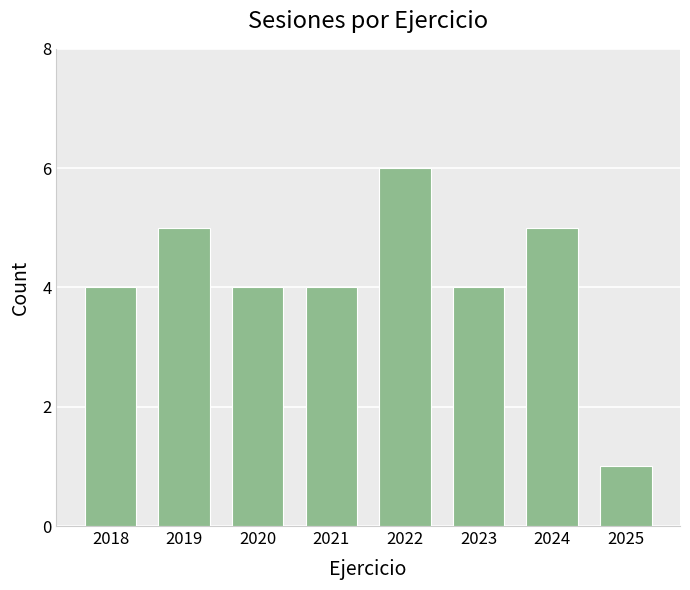

Reading left to right, extract all data points from this chart.

4	5	4	4	6	4	5	1